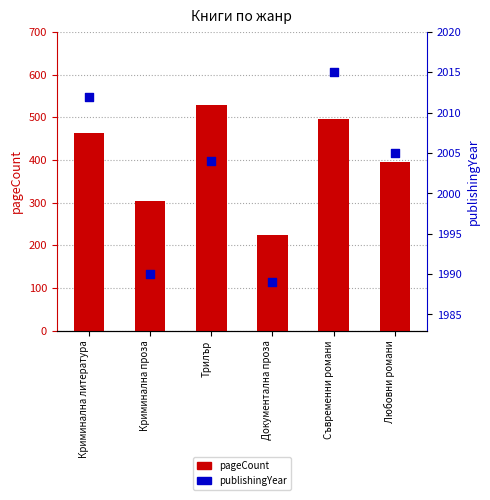

Which series reaches the minimum Y coordinate?

pageCount